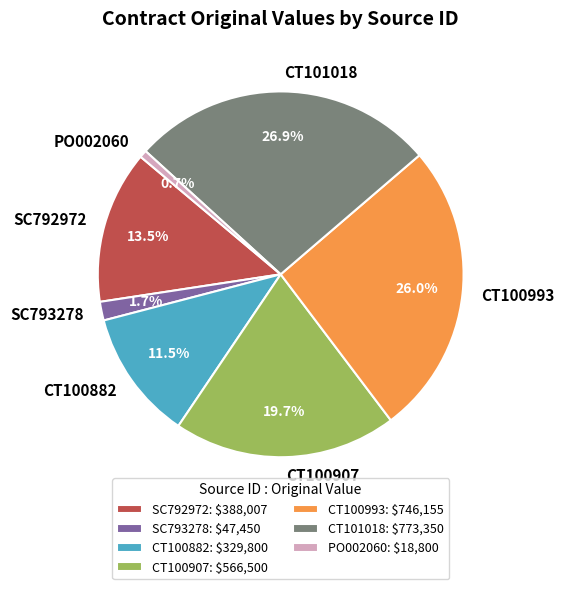

What is the total percentage of CT100993 and SC793278?

27.7%